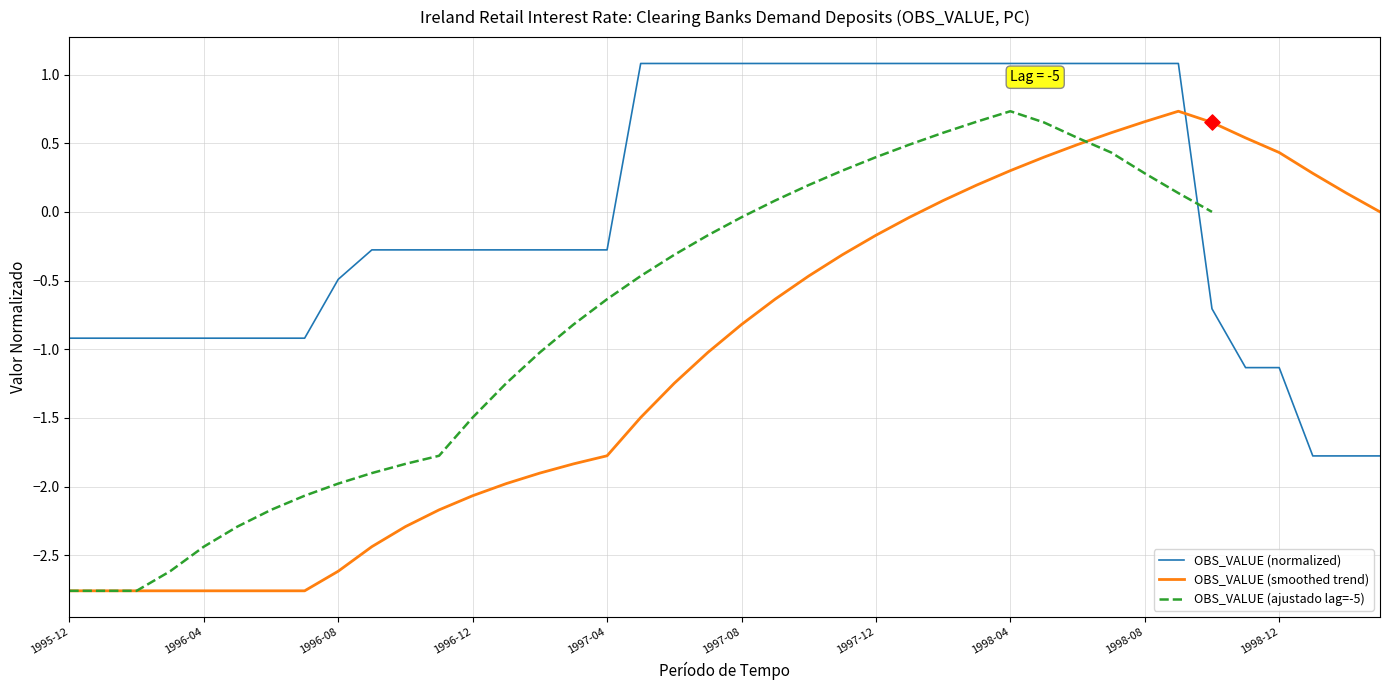

Which series has the largest total across all categories?

OBS_VALUE (normalized)